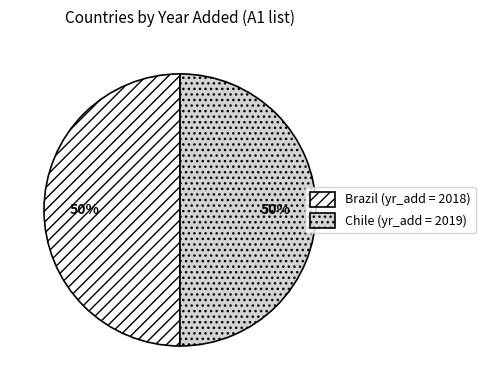

Combined, do Brazil and Chile account for over 50%?

Yes